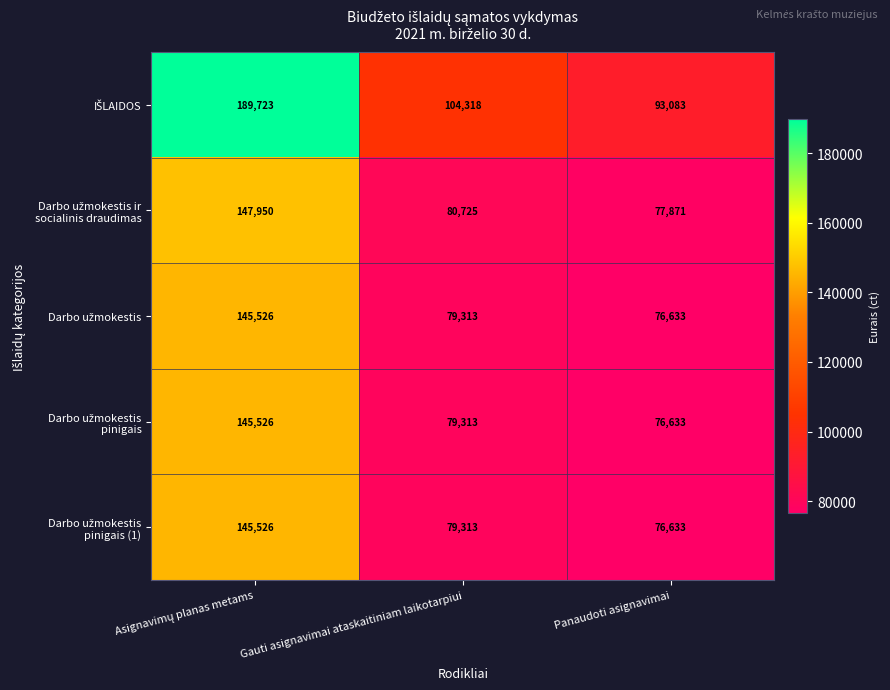

At which category does the chart reach its minimum across all series?

Panaudoti asignavimai